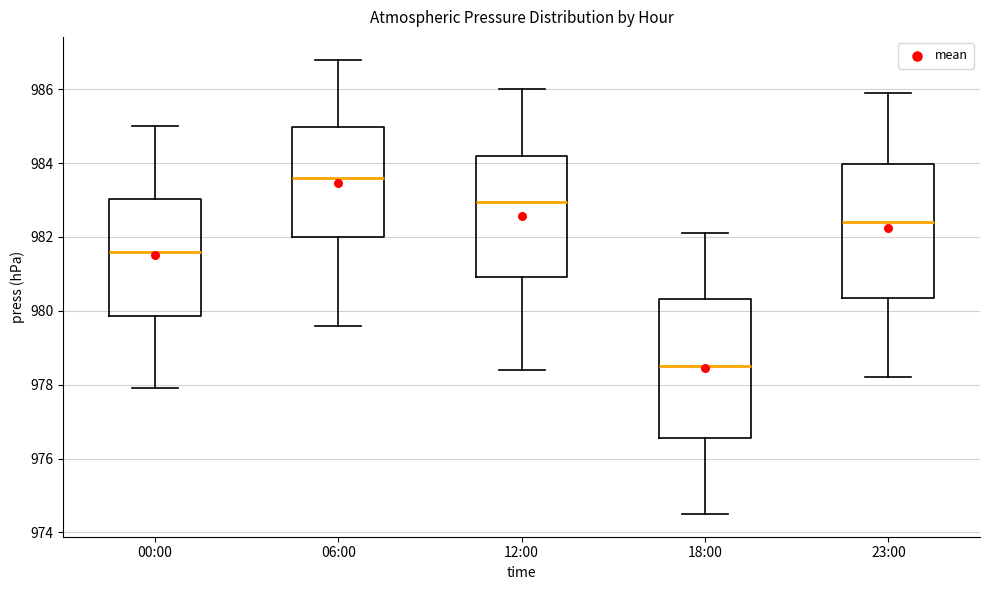

Which box has the lowest median line?

18:00